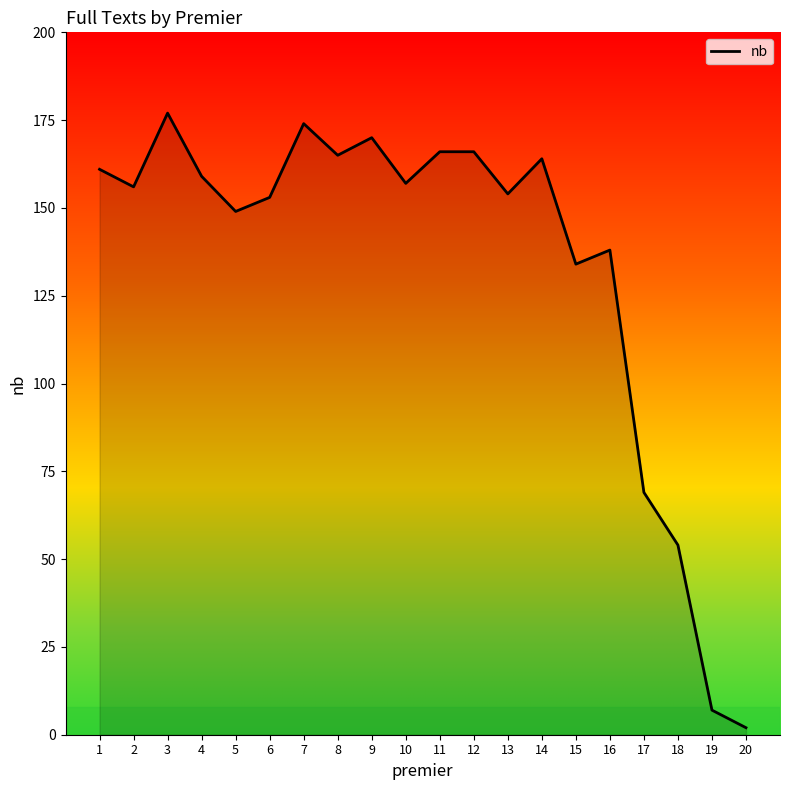

True or false: the data shows 2 at 20.

True